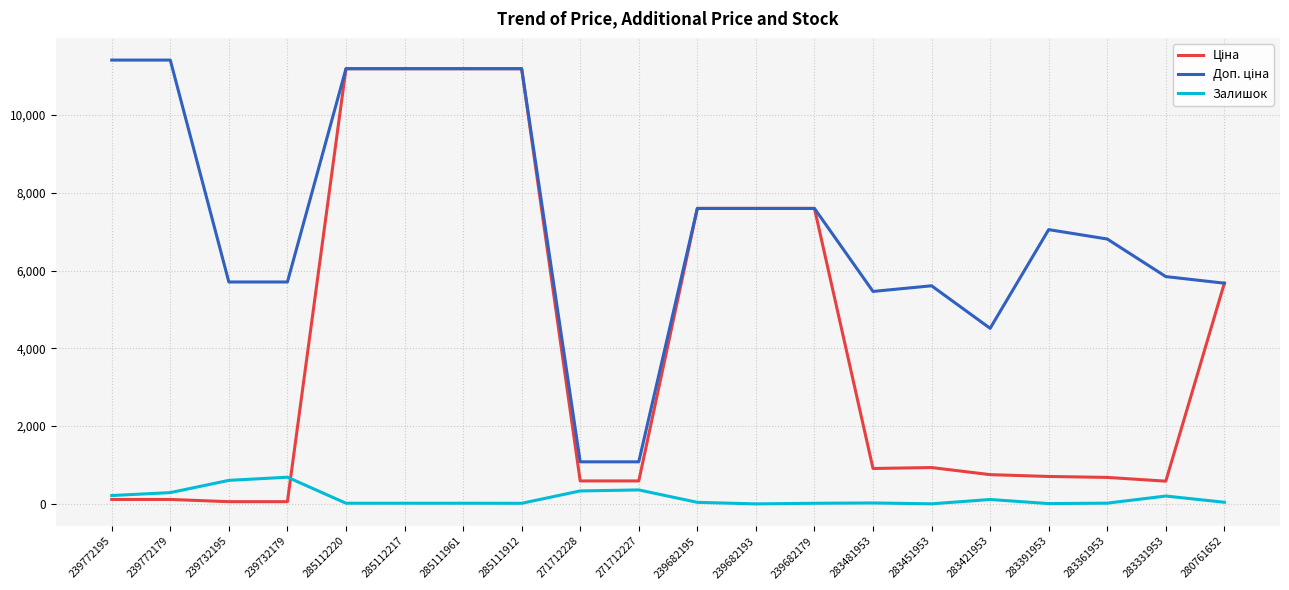

What is the highest value of the Залишок series?

686.0